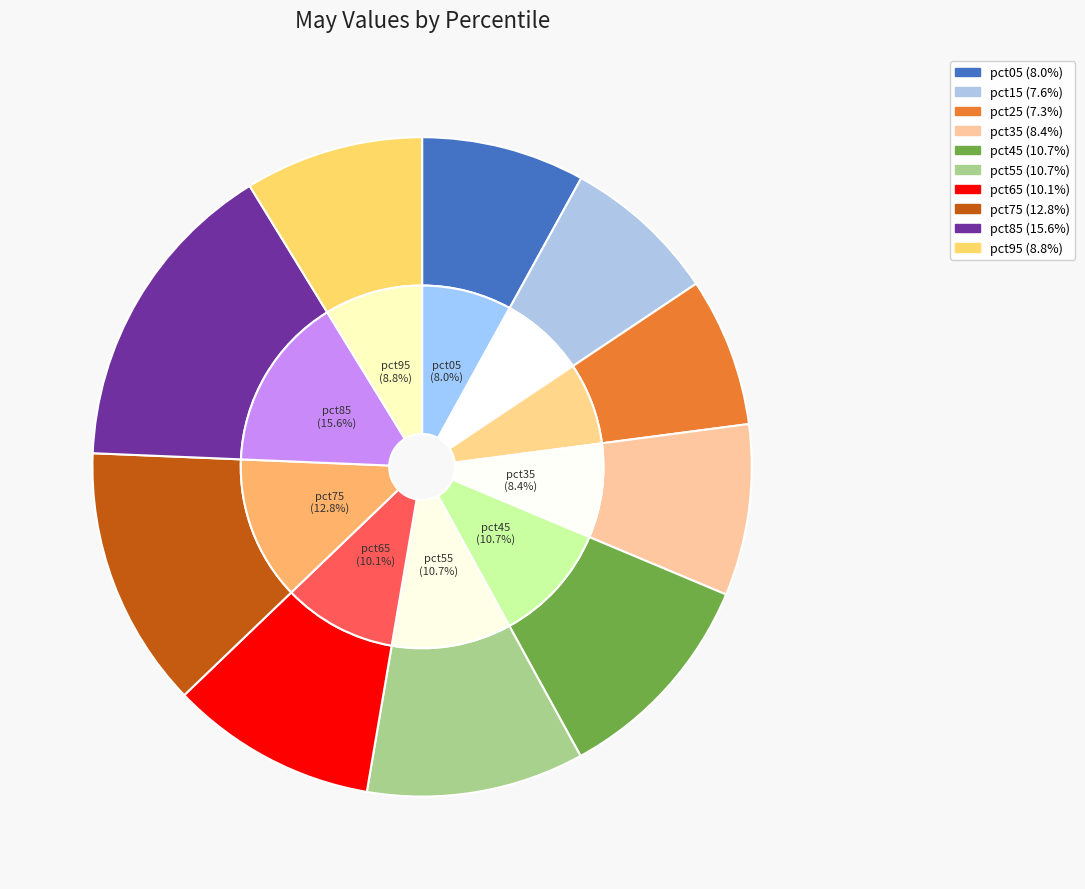

Which category has the biggest portion of the pie?

pct85